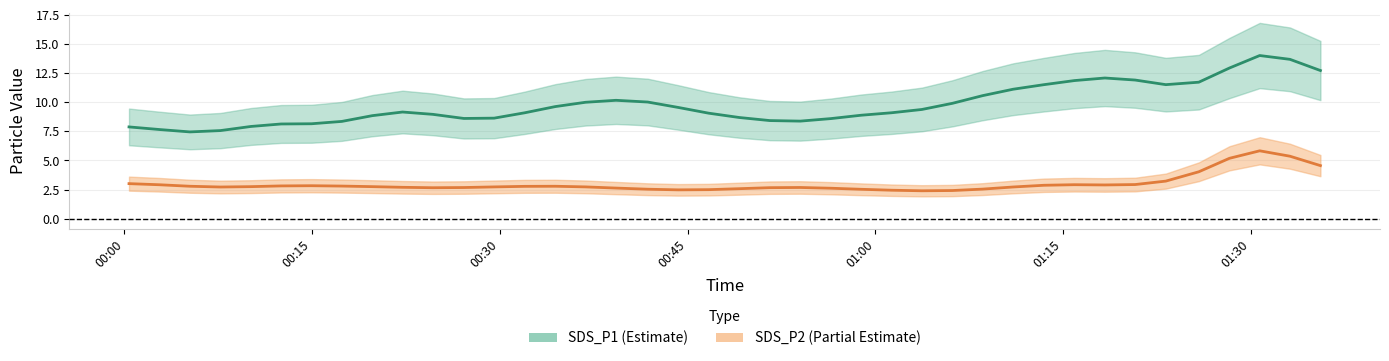

What are all the series names shown in the legend?

SDS_P1, SDS_P2